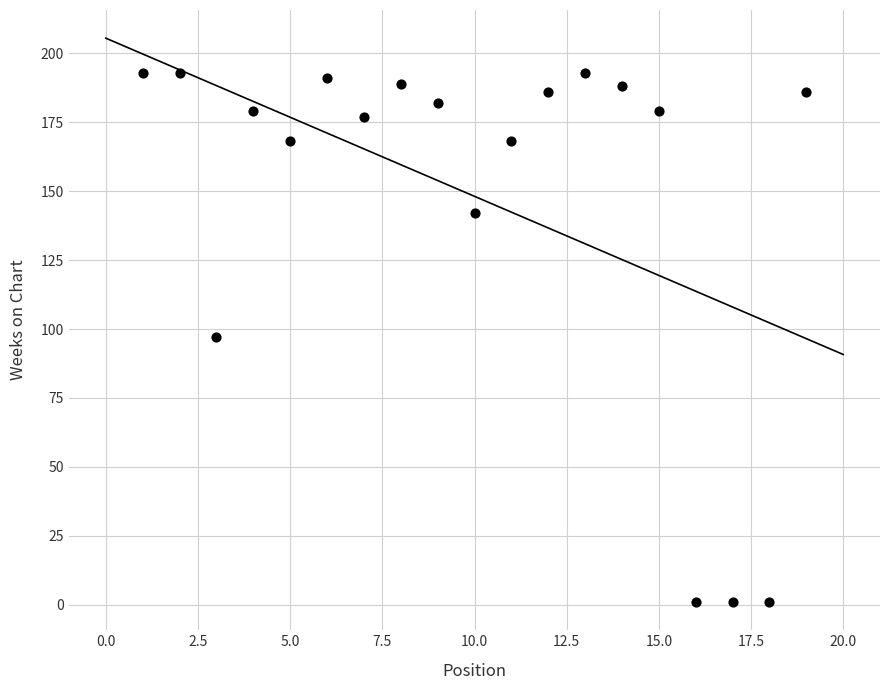

What is the range of X values (max minus min)?

18